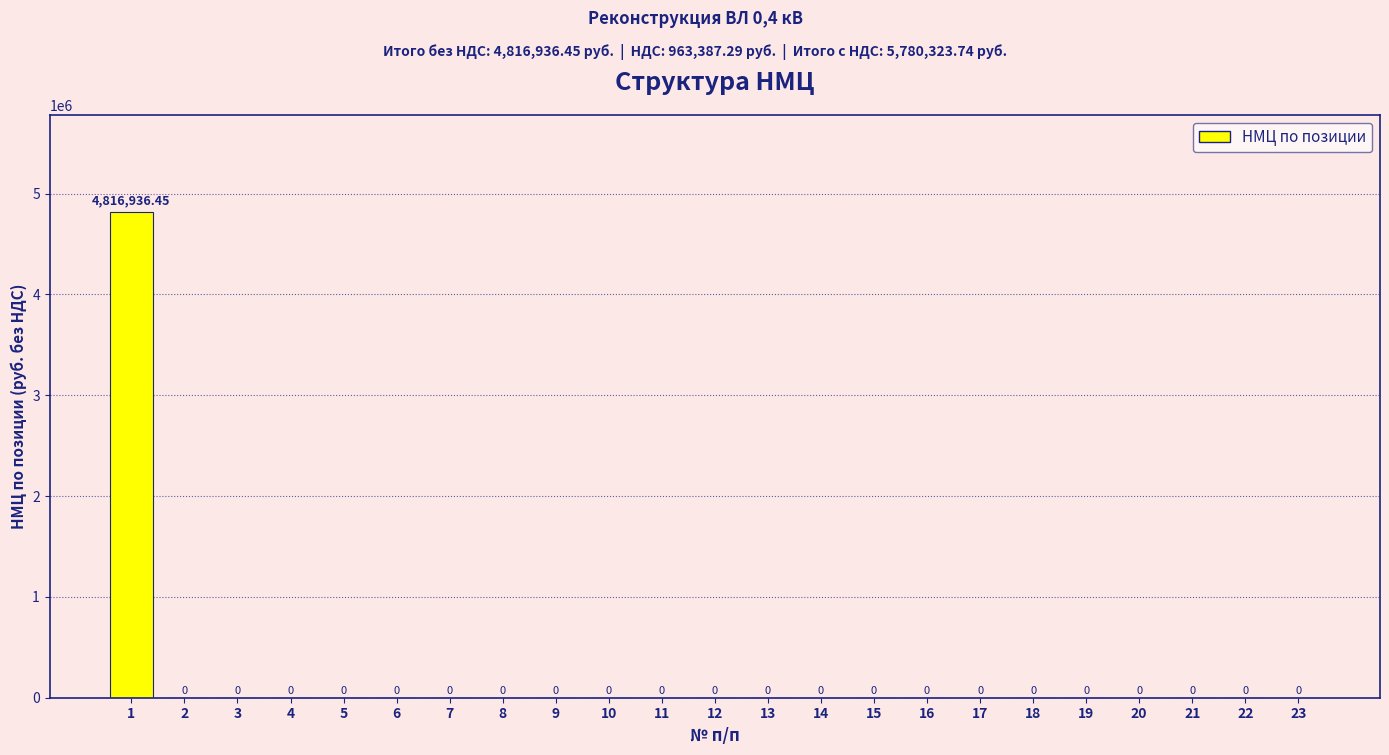

Are the bars horizontal?

No